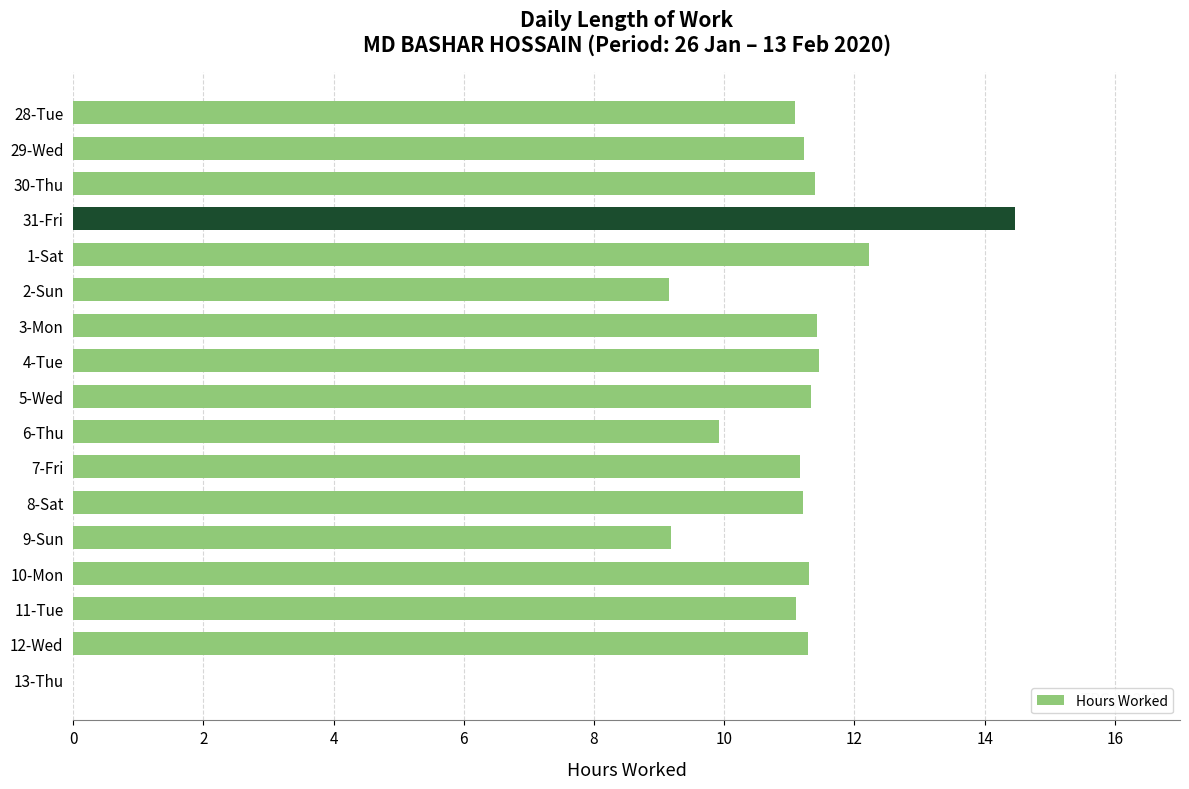

The chart shows a value of 19.9 at 10-Mon. True or false?

False